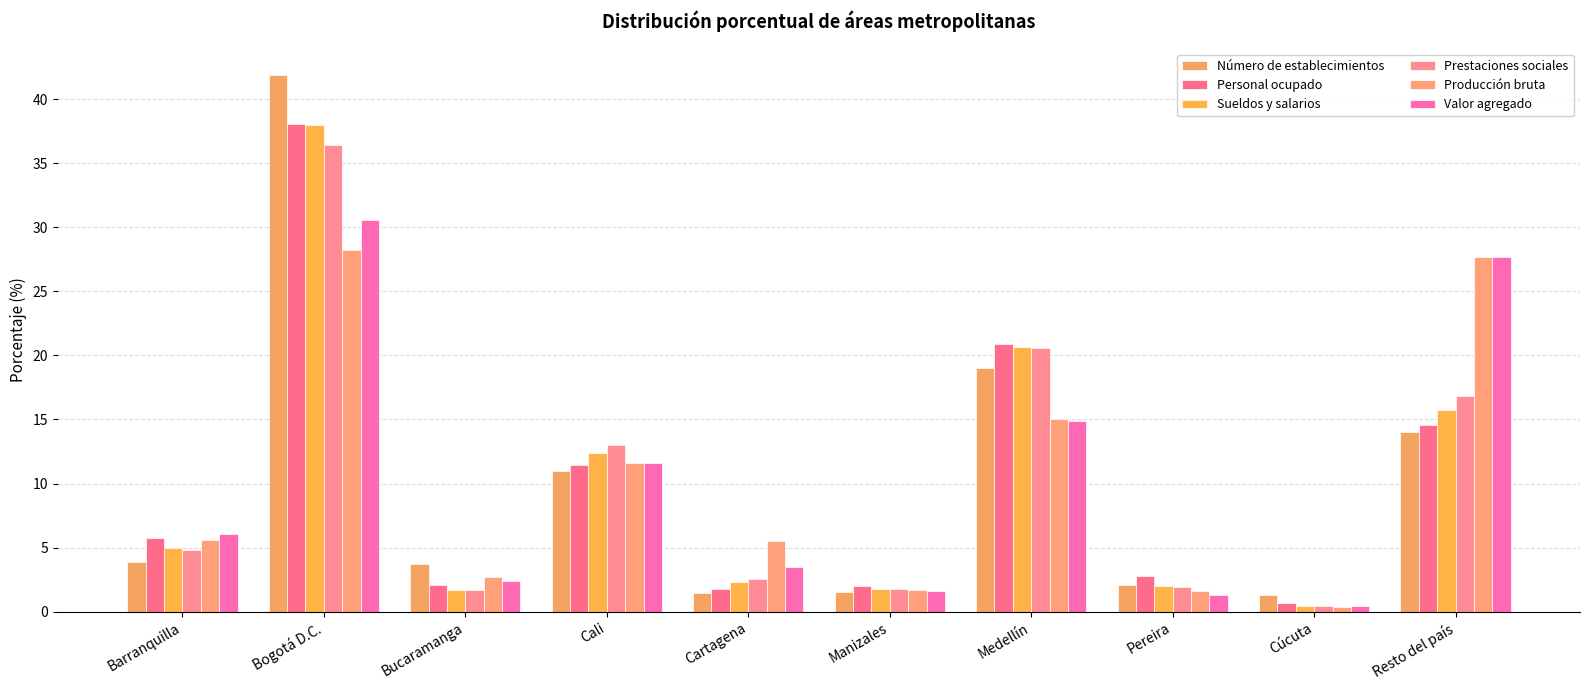

Are the bars grouped side by side (vs. stacked)?

Yes